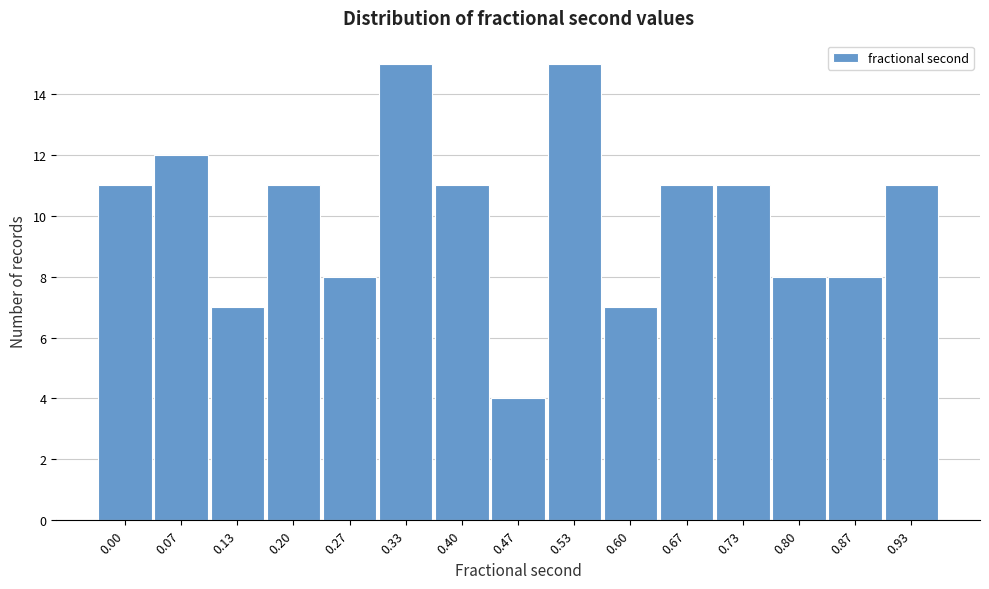

Reading left to right, transcribe all the data shown in this chart.

11	12	7	11	8	15	11	4	15	7	11	11	8	8	11